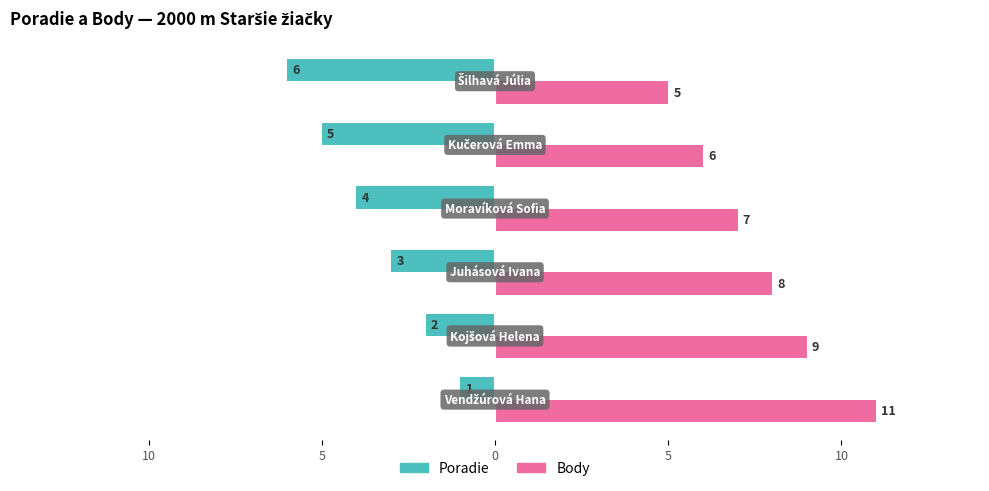

List the series in order of their overall mean, highest first.

Body, Poradie